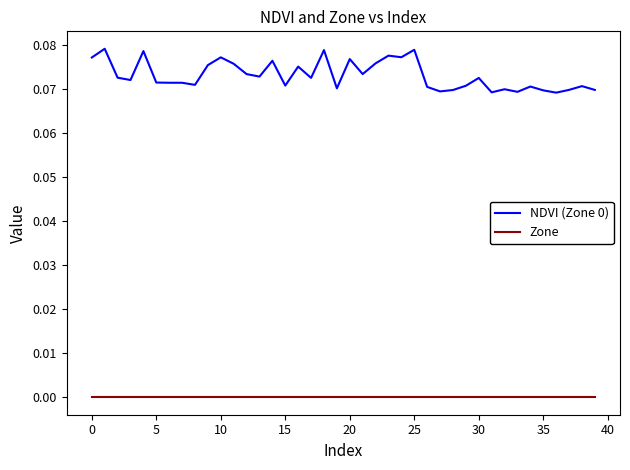

True or false: Zone and NDVI (Zone 0) intersect in this chart.

False